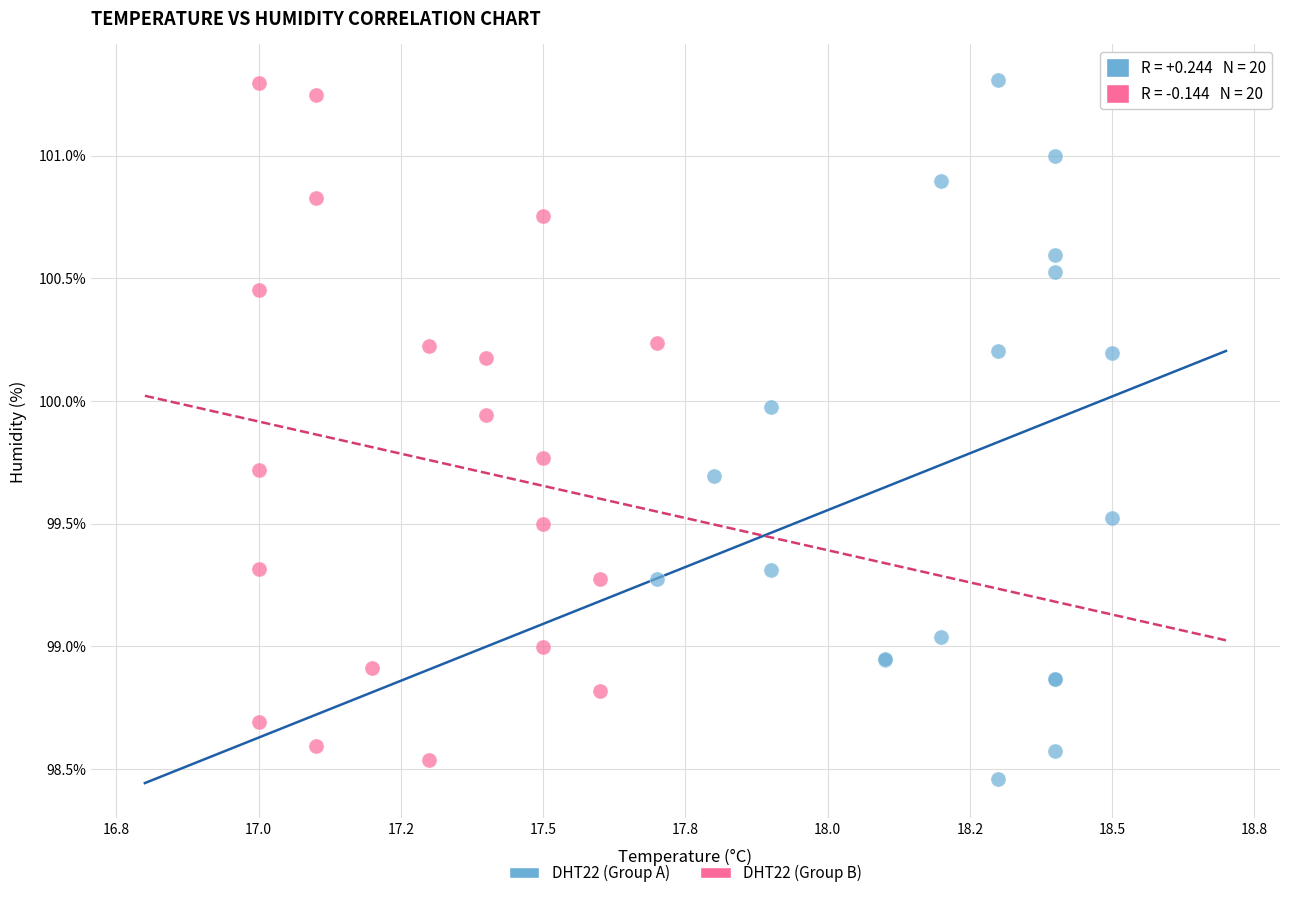

What are all the series names shown in the legend?

DHT22 (Group A), DHT22 (Group B)